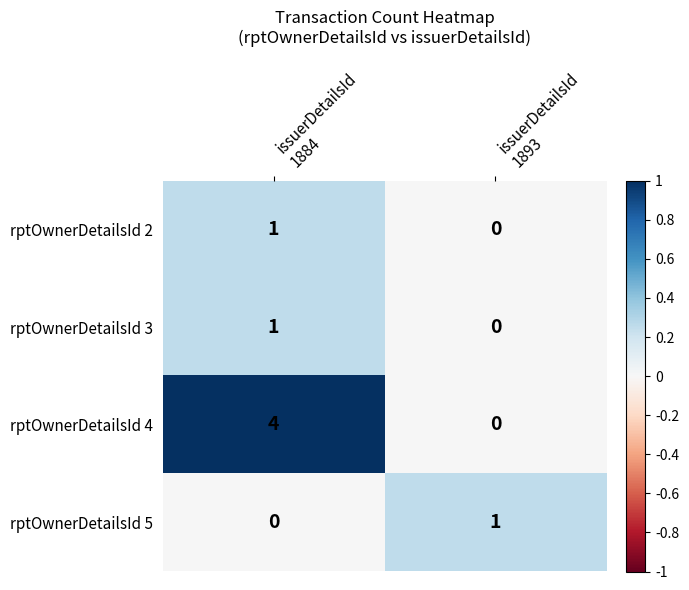

What is the total value across all series at issuerDetailsId
1893?

1